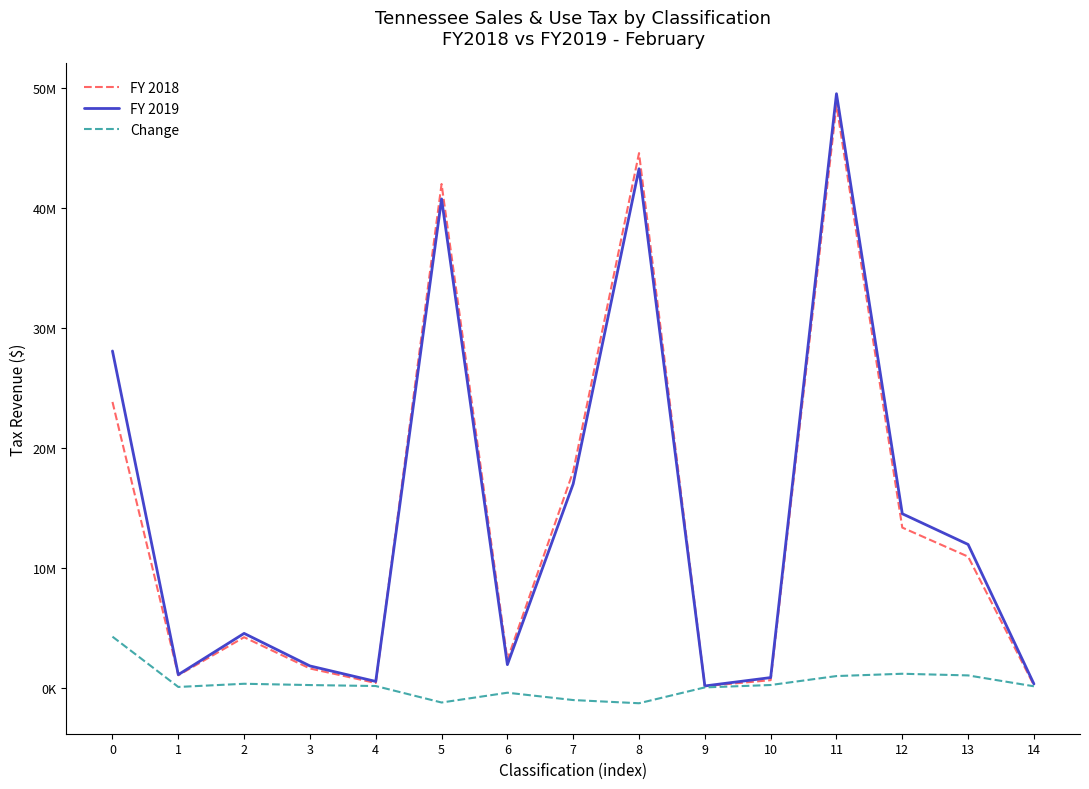

In FY 2018, how many points are higher than both neighbors (excluding endpoints)?

4